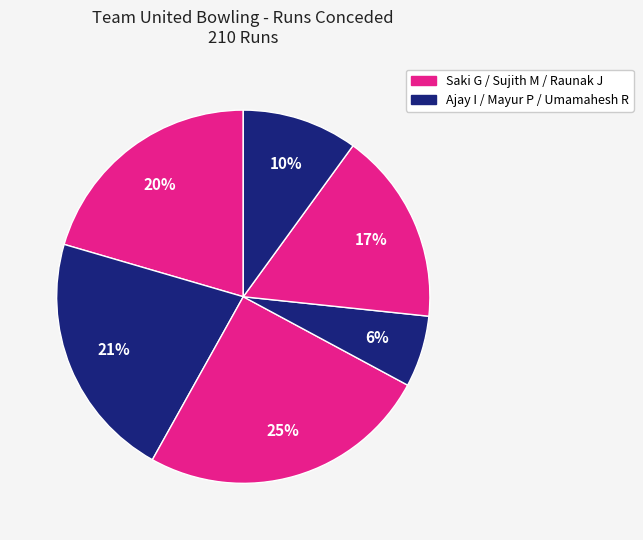

How many slices are in this pie chart?

6